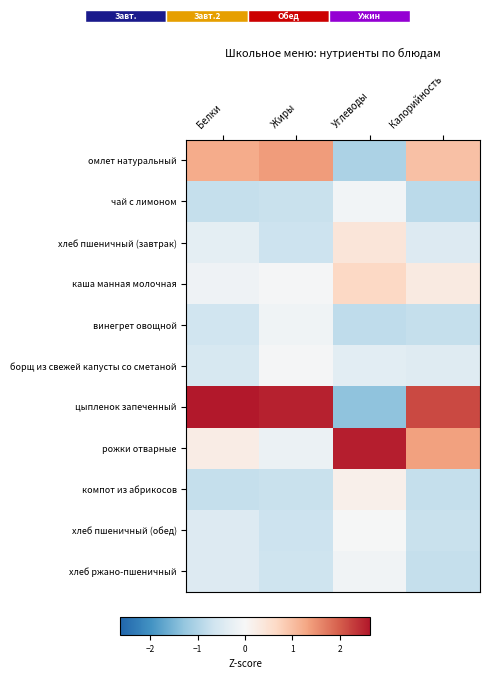

Which series has the largest range (max minus min)?

цыпленок запеченный